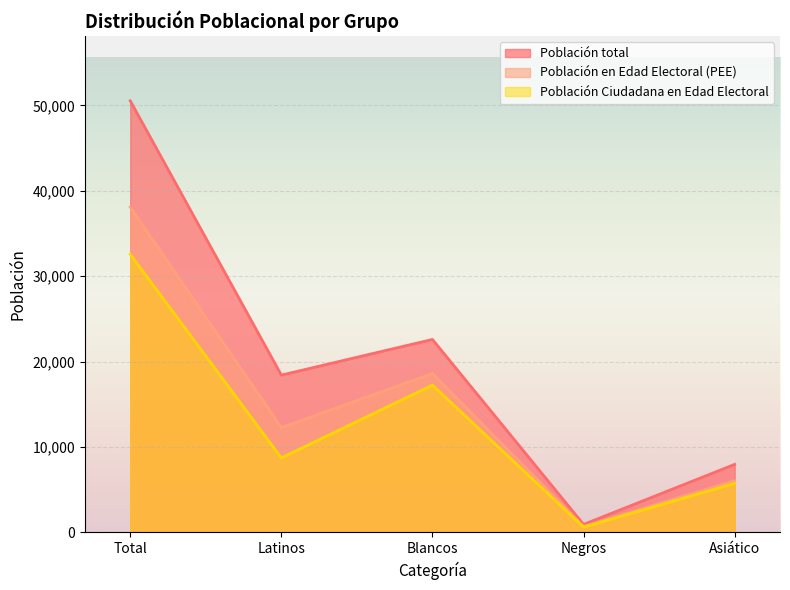

What is the approximate value of Población total at Total?

50533.0